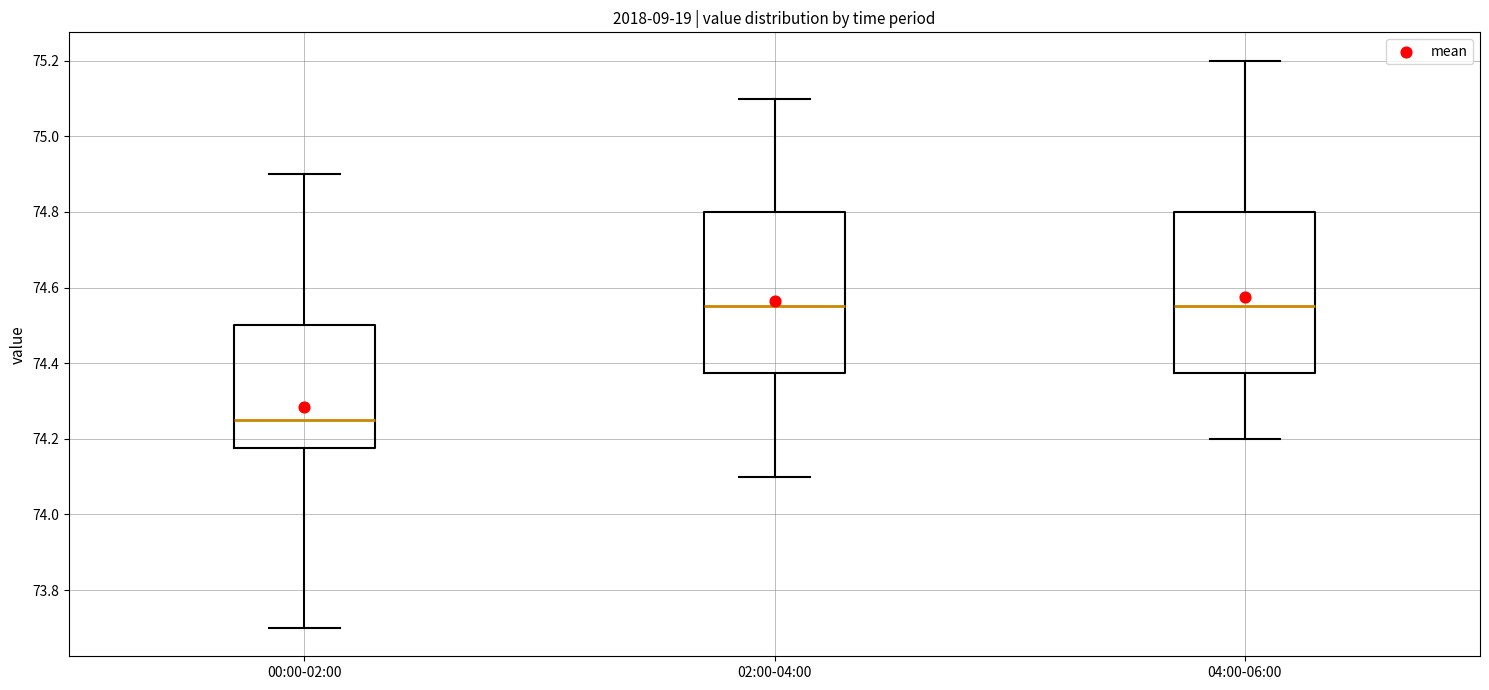

Where does the upper whisker of the box for 04:00-06:00 end on the y-axis? The values are not printed on the chart, so give them approximately, as read against the axis.

75.20